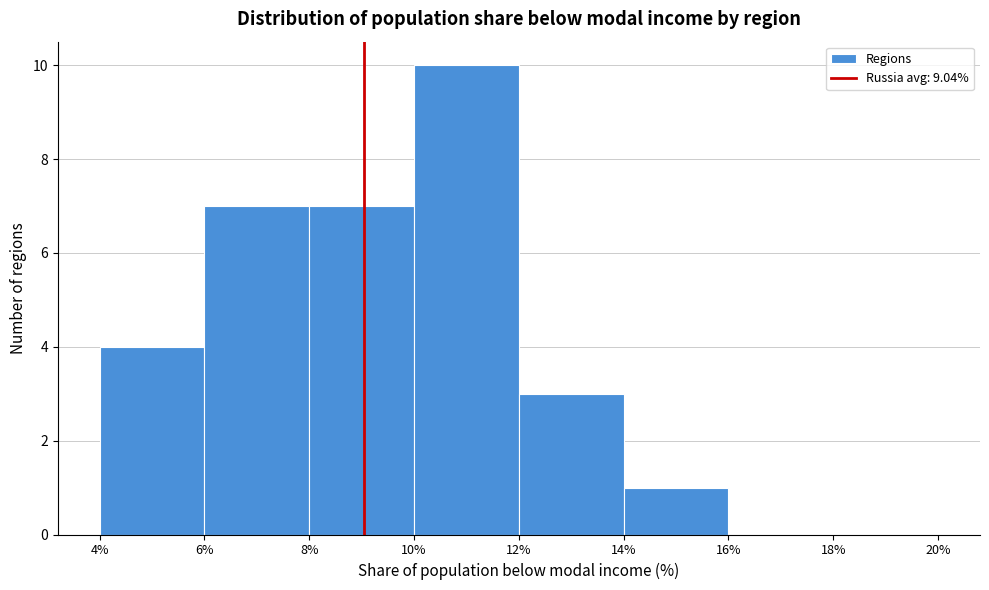

How tall is the bar that spans 14% to 16% on the x-axis? The values are not printed on the chart, so give them approximately, as read against the axis.

1